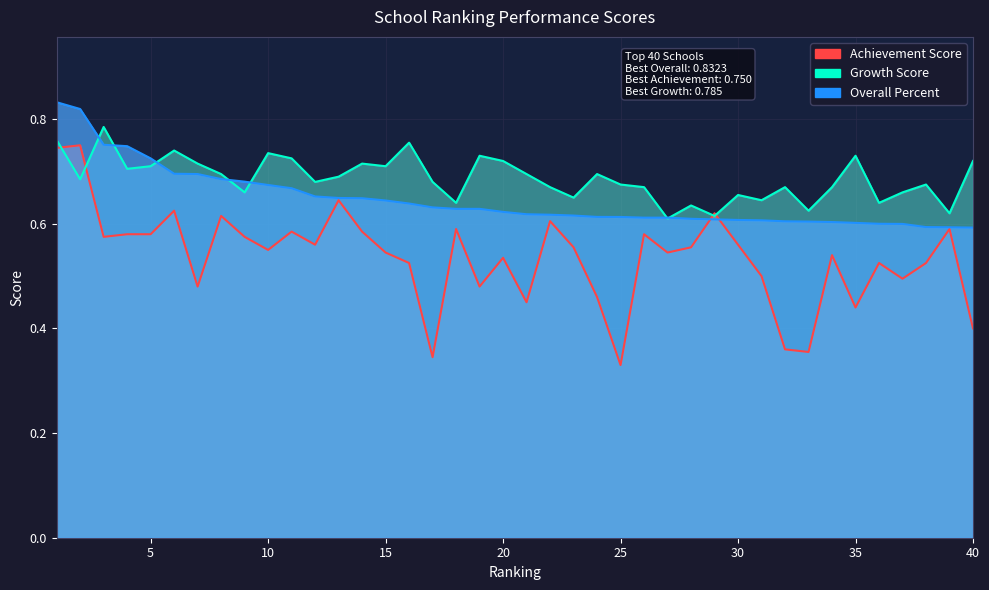

Rank the series by their average value, from highest to lowest.

Growth Score, Overall Percent, Achievement Score